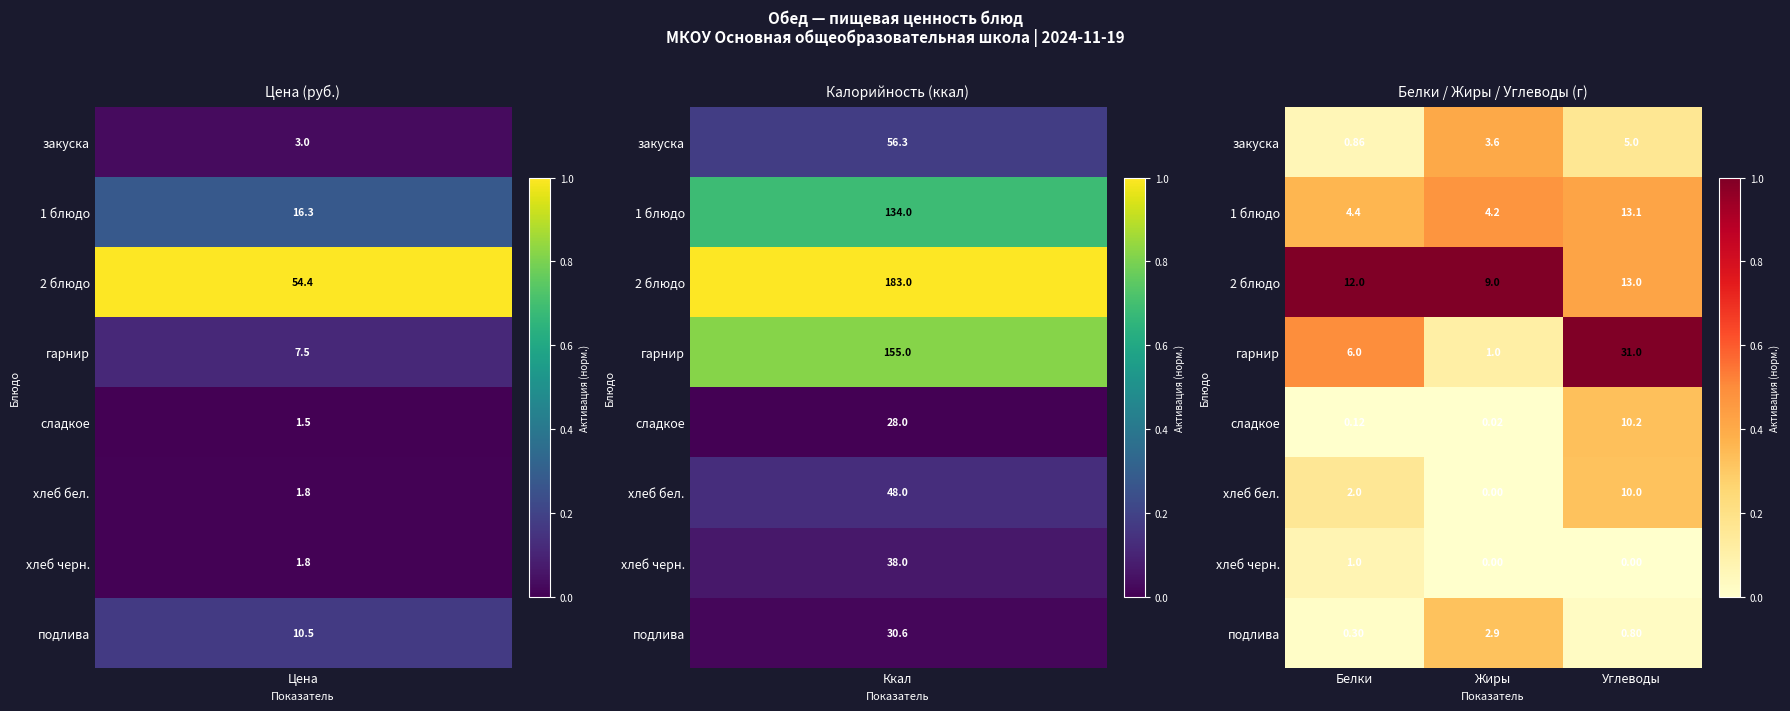

Which series has the largest range (max minus min)?

гарнир